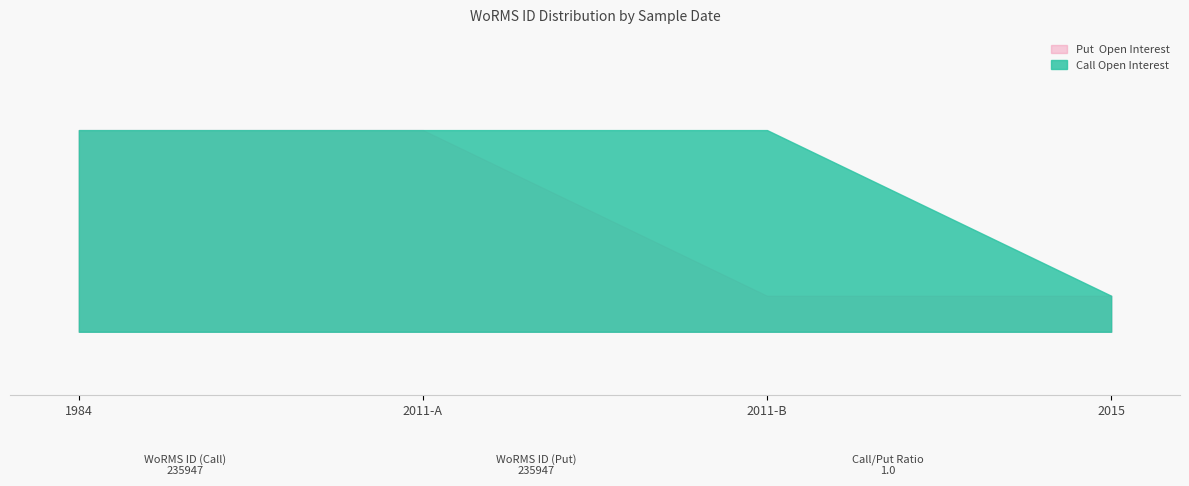

Does the chart have visible grid lines?

Yes